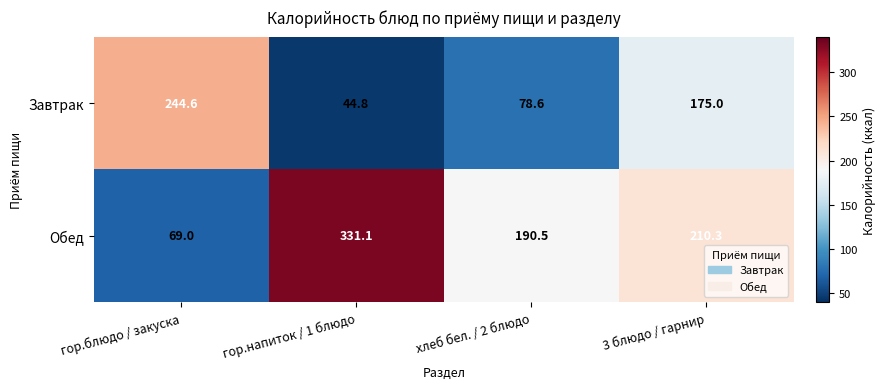

Reading left to right, extract all data points from this chart.

Завтрак: гор.блюдо / закуска=244.6	гор.напиток / 1 блюдо=44.8	хлеб бел. / 2 блюдо=78.6	3 блюдо / гарнир=175.0
Обед: гор.блюдо / закуска=69.0	гор.напиток / 1 блюдо=331.1	хлеб бел. / 2 блюдо=190.5	3 блюдо / гарнир=210.3